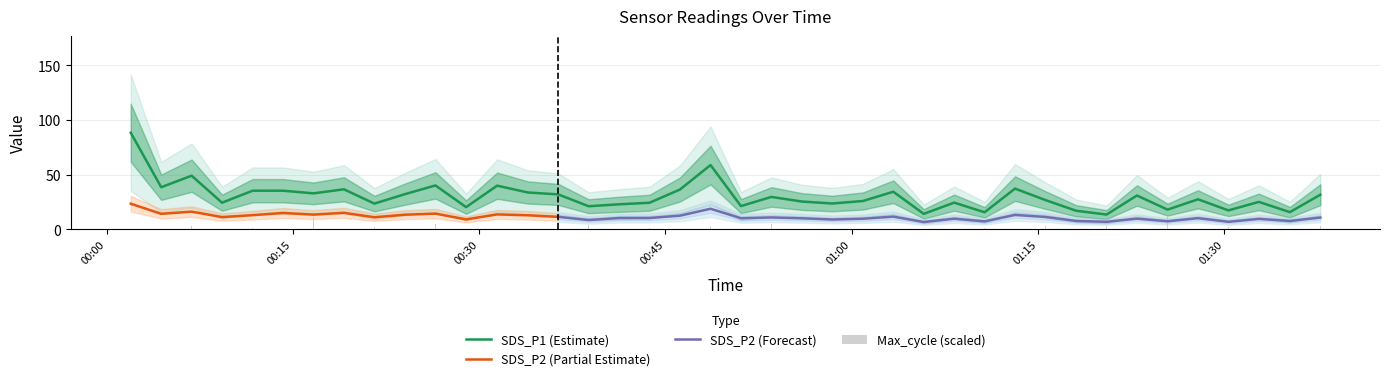

At which label does SDS_P1 reach its peak?

2023/01/16 00:01:57